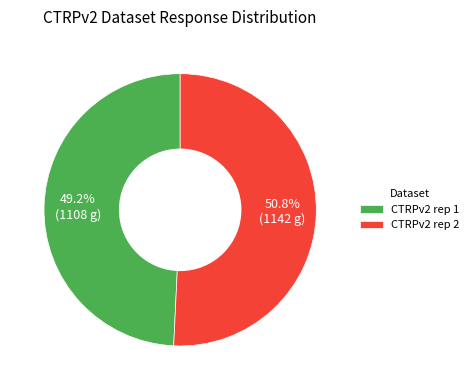

Rank the categories by value from lowest to highest.

CTRPv2 rep 1, CTRPv2 rep 2